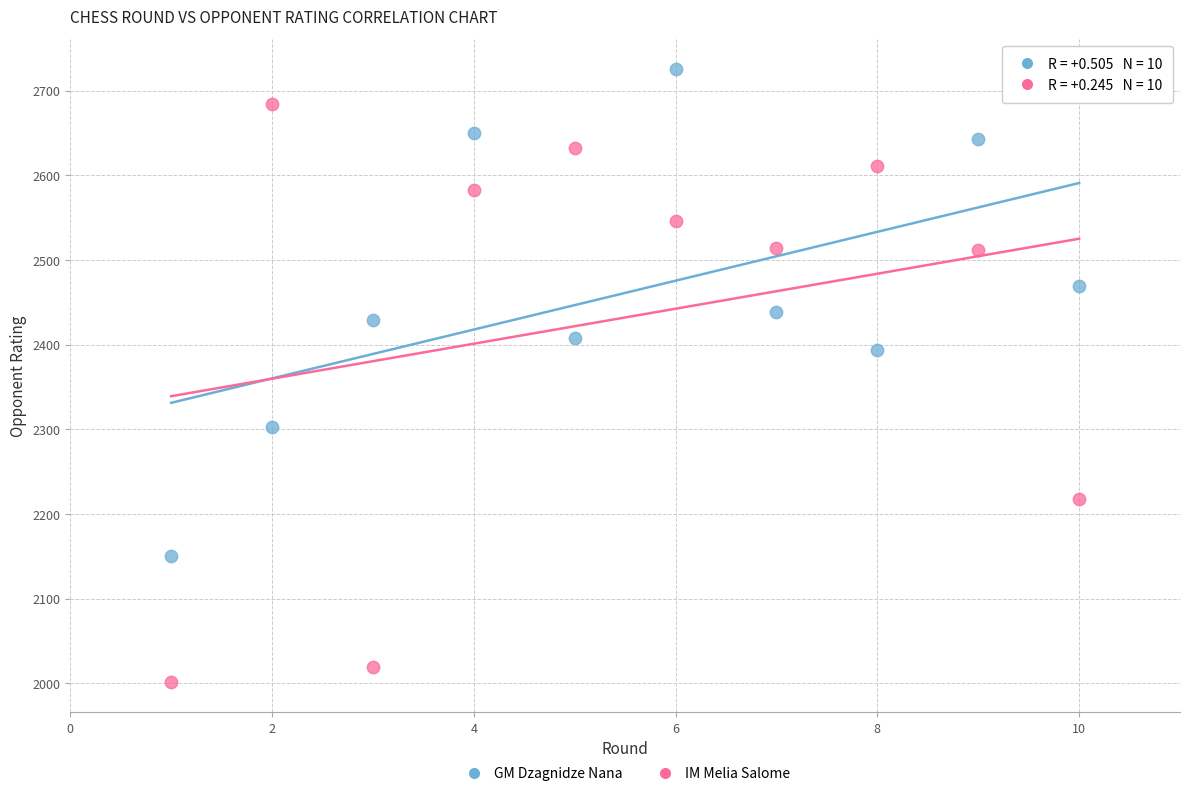

Which series contains the highest Y value?

GM Dzagnidze Nana